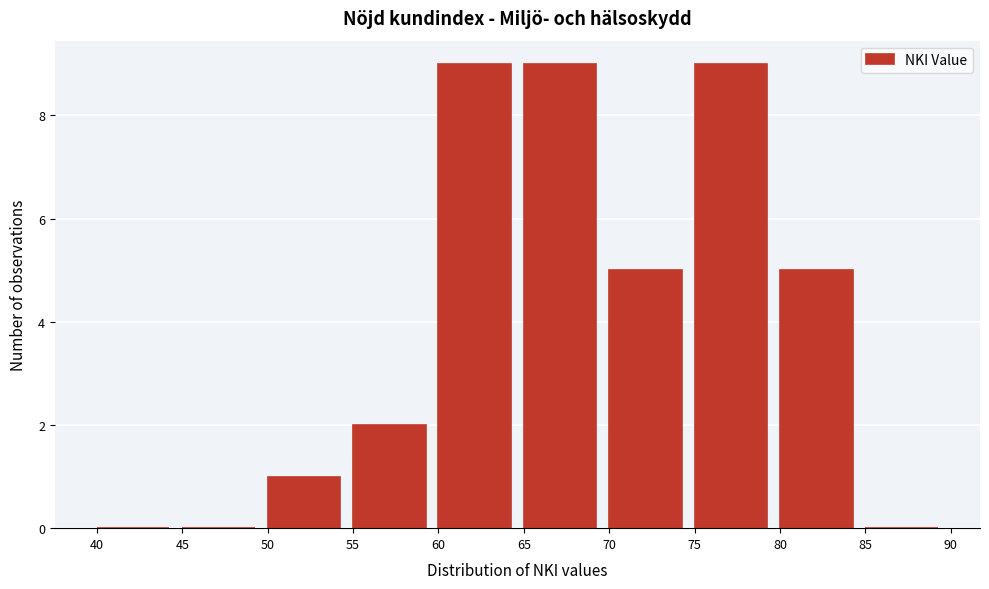

Reading left to right, list every bar in this chart as the range it spans on the x-axis followed by its height. The values are not printed on the chart, so give them approximately, as read against the axis.

40 to 45: 0
45 to 50: 0
50 to 55: 1
55 to 60: 2
60 to 65: 9
65 to 70: 9
70 to 75: 5
75 to 80: 9
80 to 85: 5
85 to 90: 0